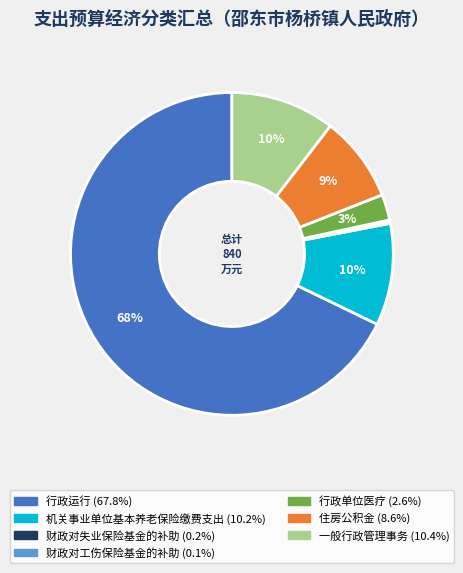

Which slice is the largest?

行政运行